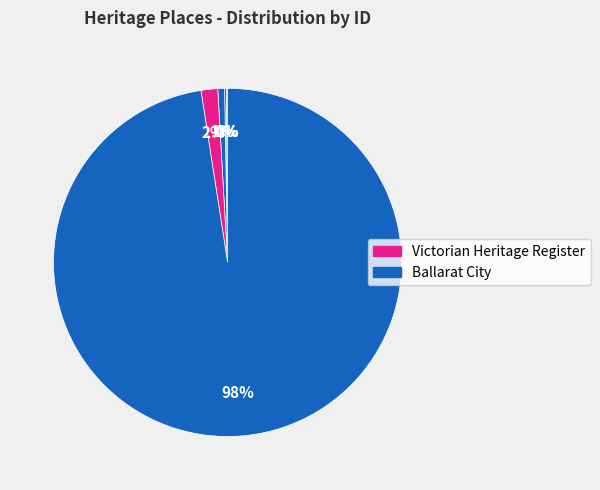

How many segments does this pie chart have?

6